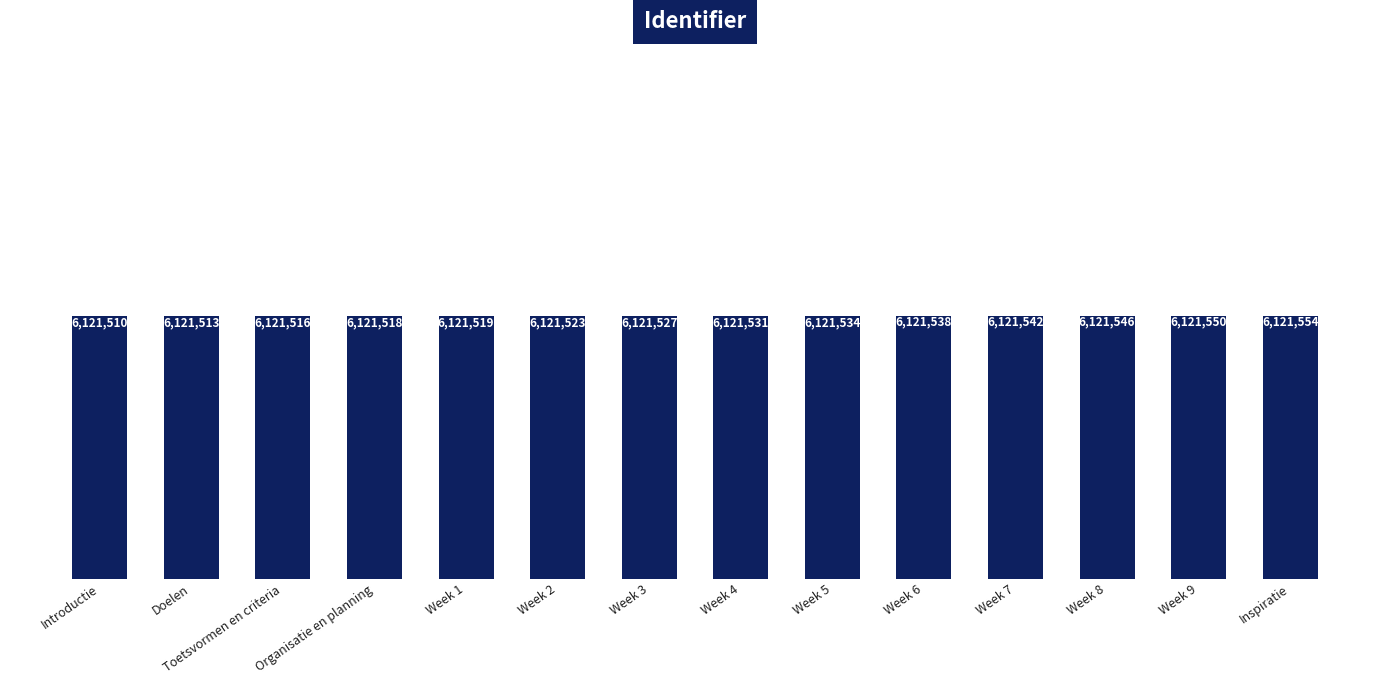

What is the change in value from Toetsvormen en criteria to Week 9?

+34